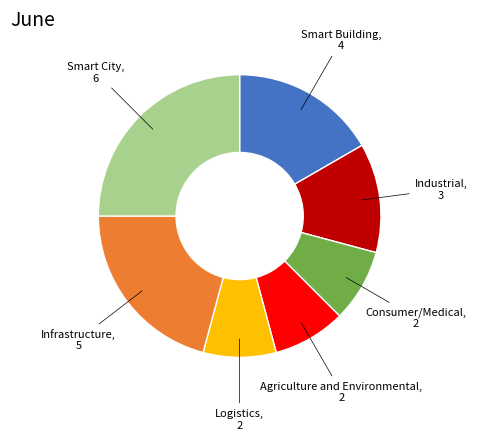

Count the number of slices in the pie.

7